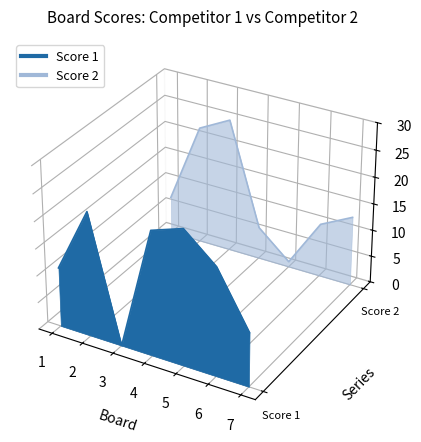

At which category does Score 2 reach its first local peak?

3